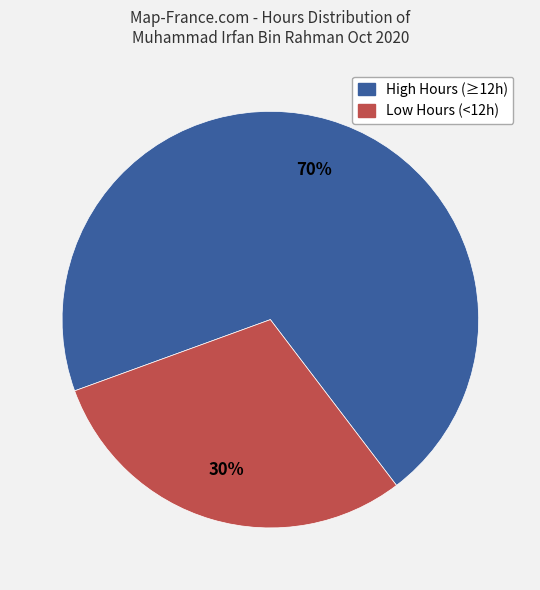

To the nearest percent, what is the difference between the largest and smallest slice percentages?

40%